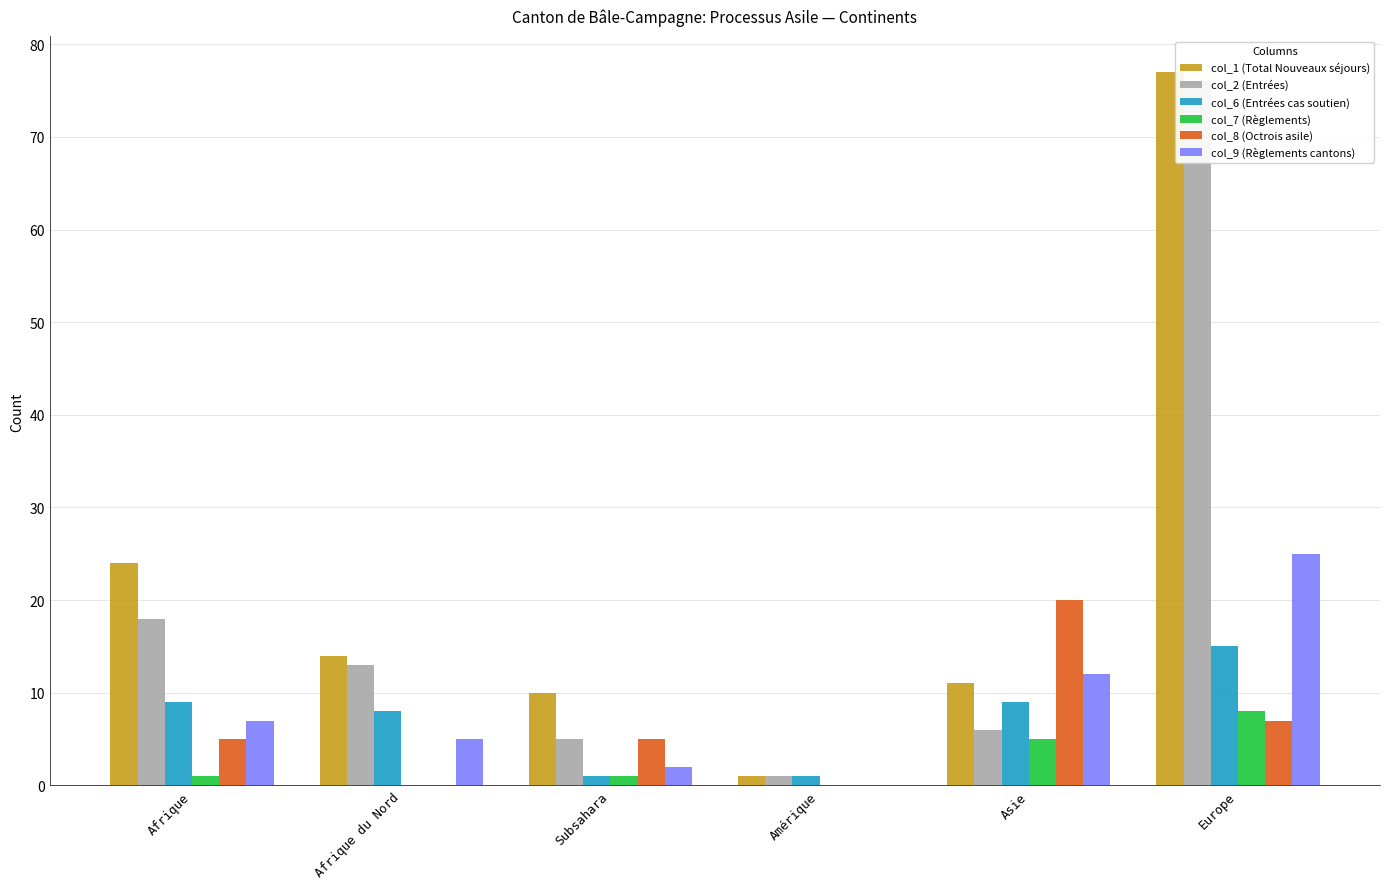

Count the col_8 (Octrois asile) values in the range 0 to 7.

5